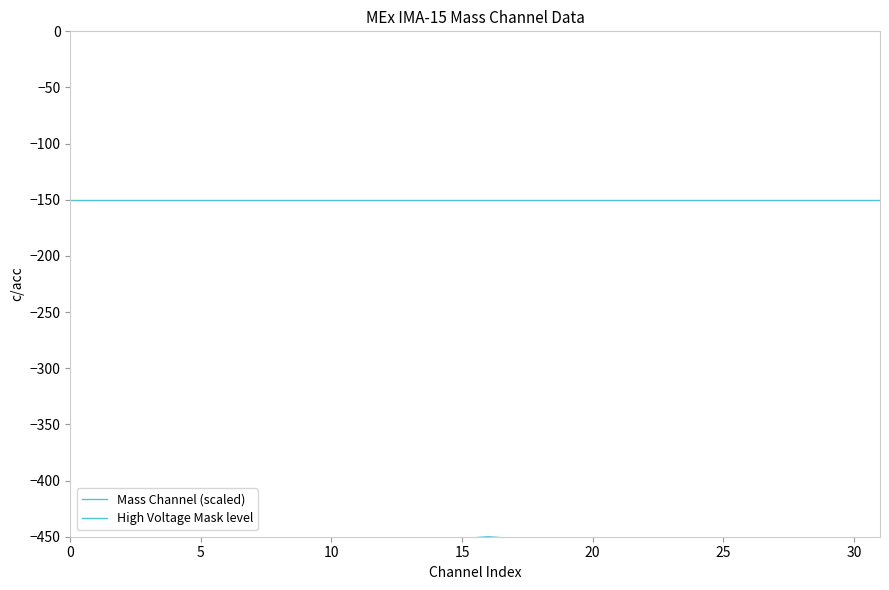

Rank the series by their maximum value, from highest to lowest.

High Voltage Mask level, Mass Channel (scaled)